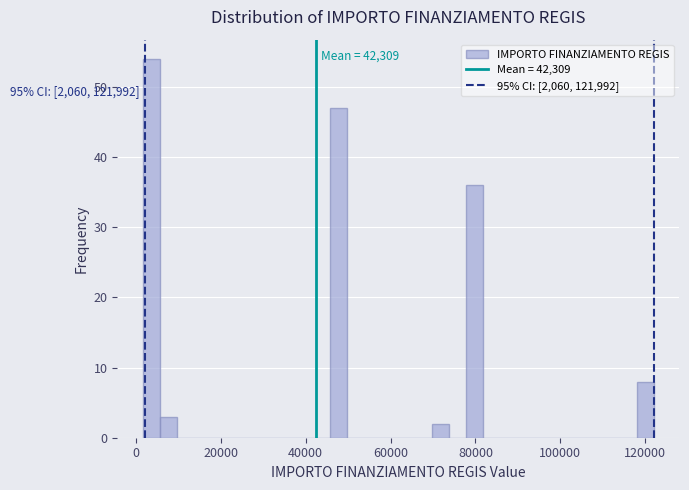

Around what value on the x-axis is the tallest bar? Give the approximate position of its centre, as read against the axis.

4000